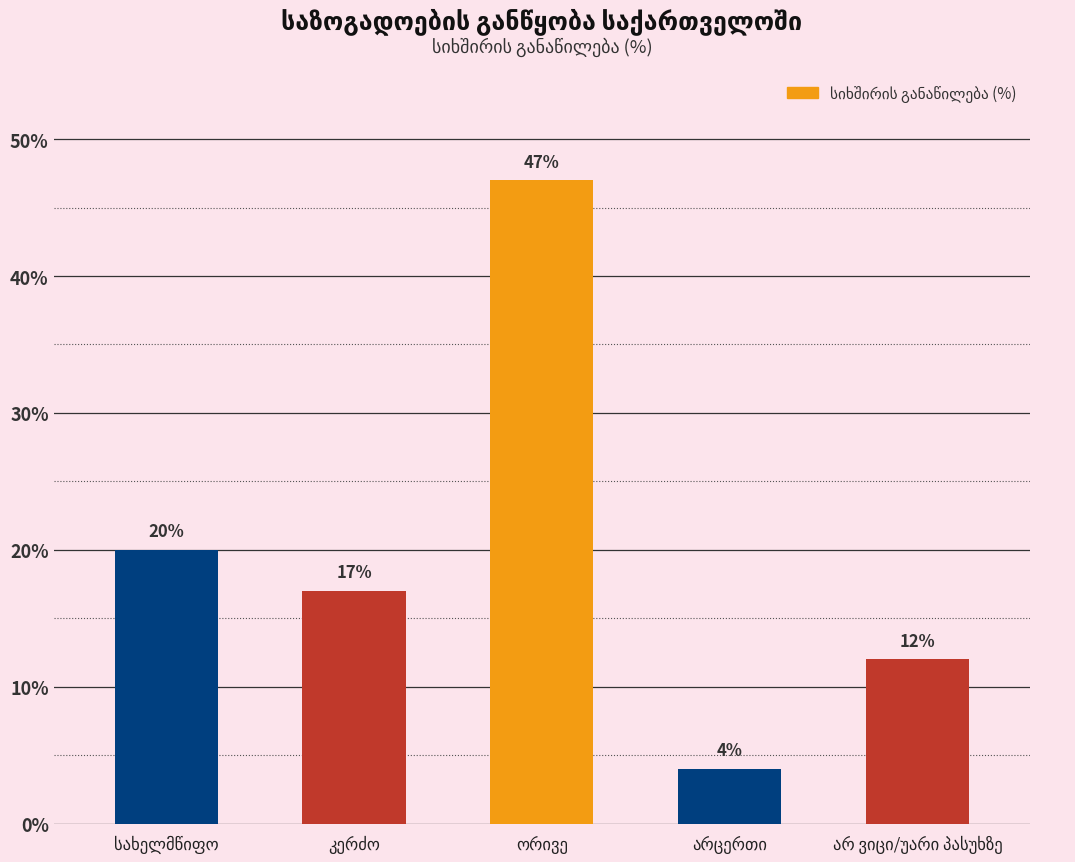

Count the number of data series in this chart.

1